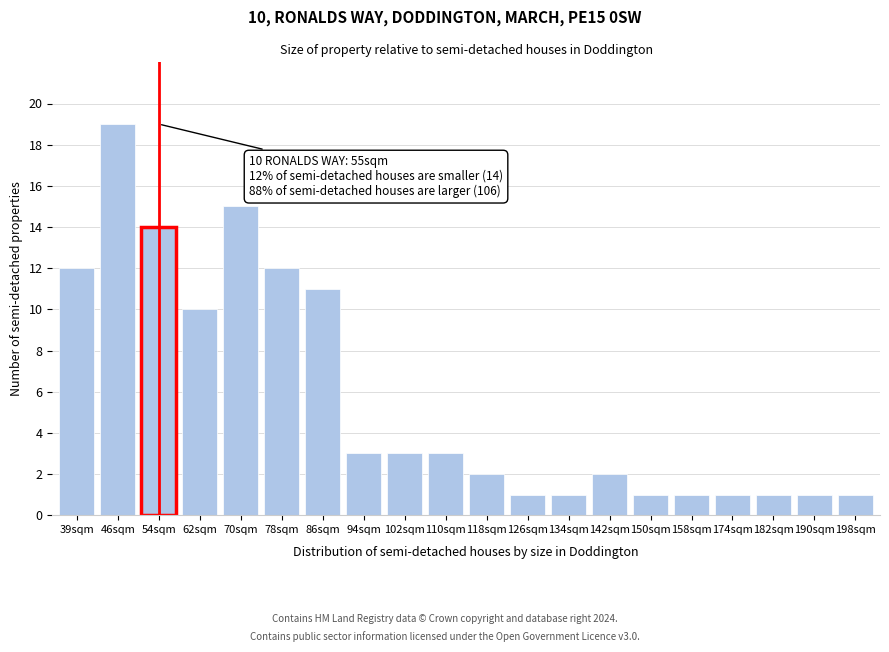

Reading left to right, extract all data points from this chart.

39sqm=12	46sqm=19	54sqm=14	62sqm=10	70sqm=15	78sqm=12	86sqm=11	94sqm=3	102sqm=3	110sqm=3	118sqm=2	126sqm=1	134sqm=1	142sqm=2	150sqm=1	158sqm=1	174sqm=1	182sqm=1	190sqm=1	198sqm=1